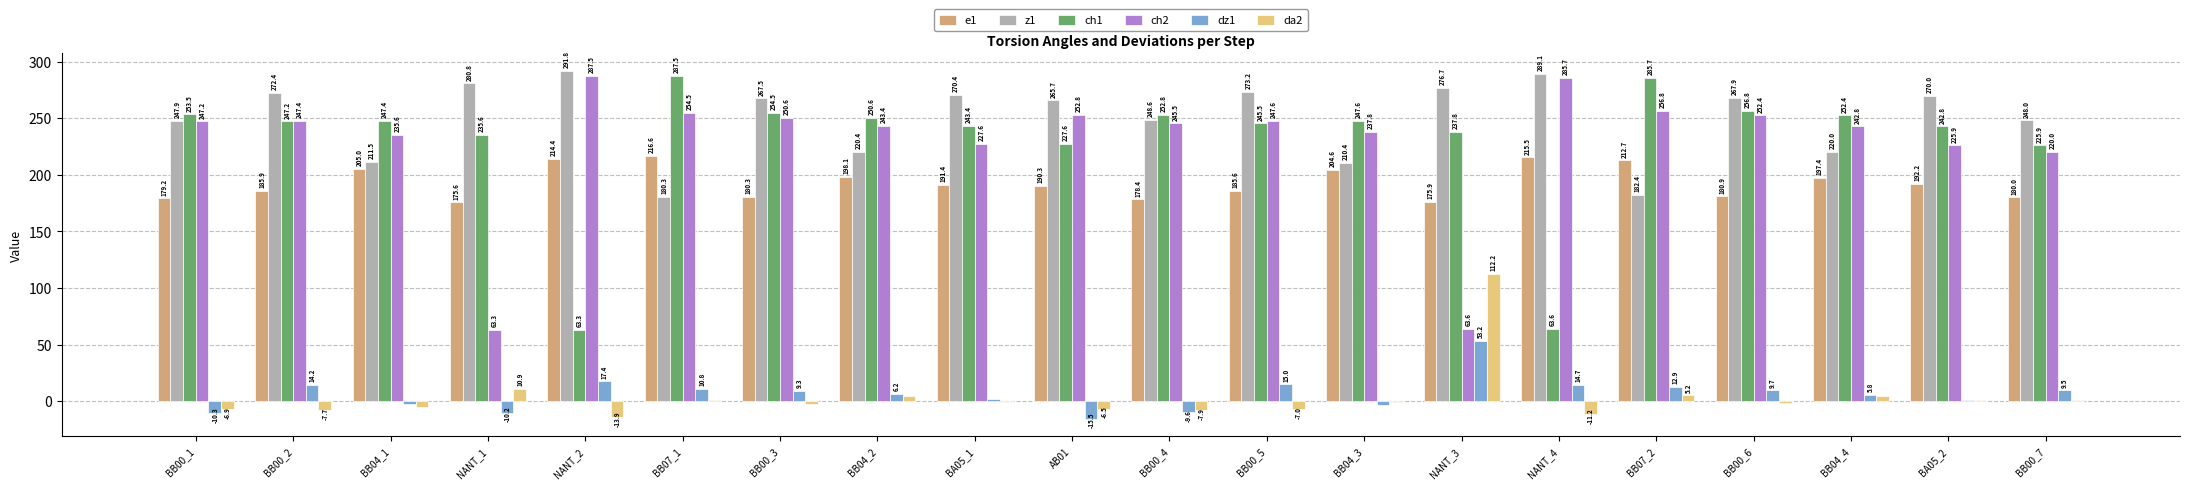

What is the total value across all series at BB07_2?

955.7